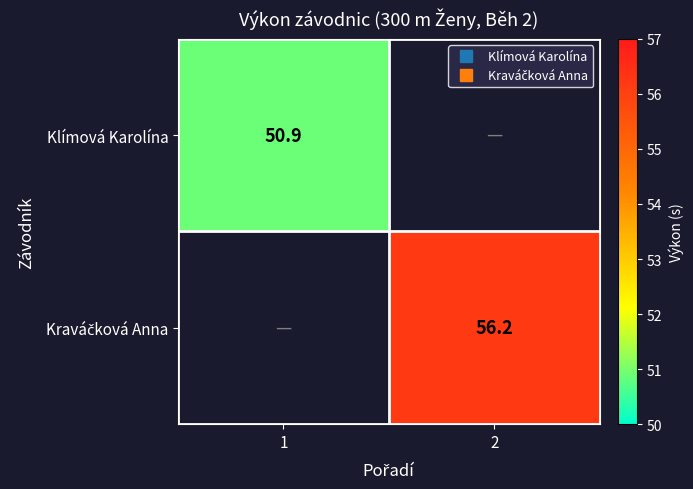

How many categories are shown in the chart?

2